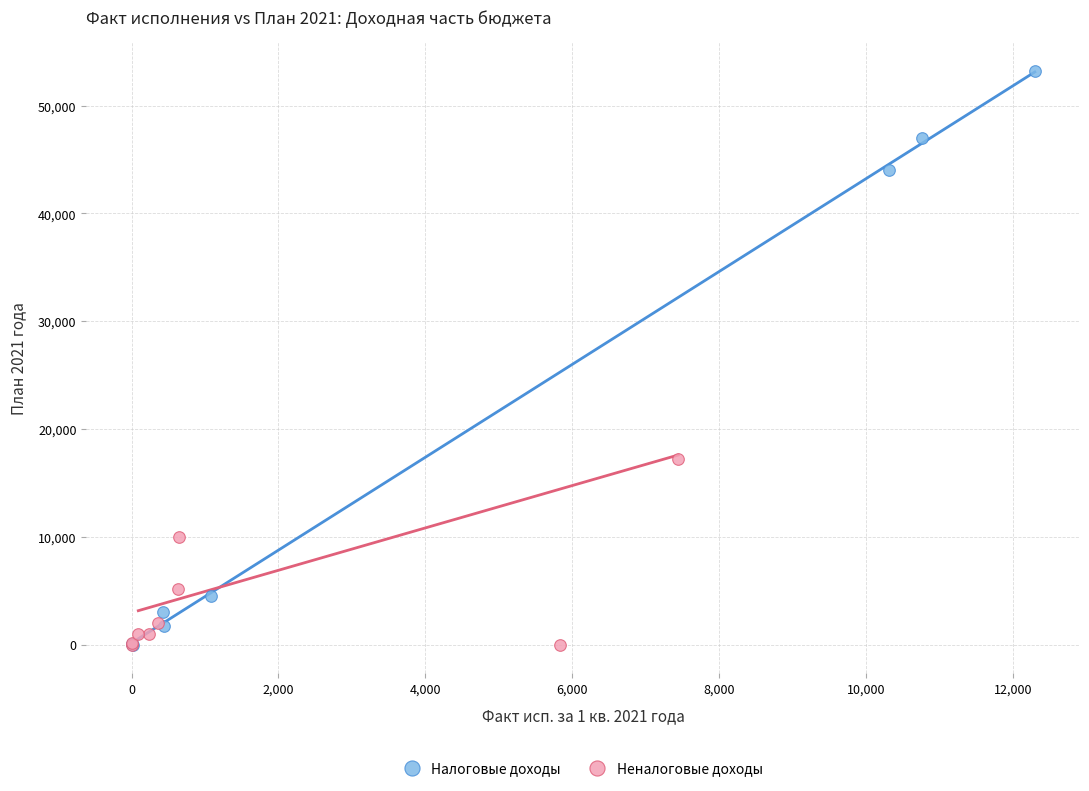

Which series reaches the maximum Y coordinate?

Налоговые доходы